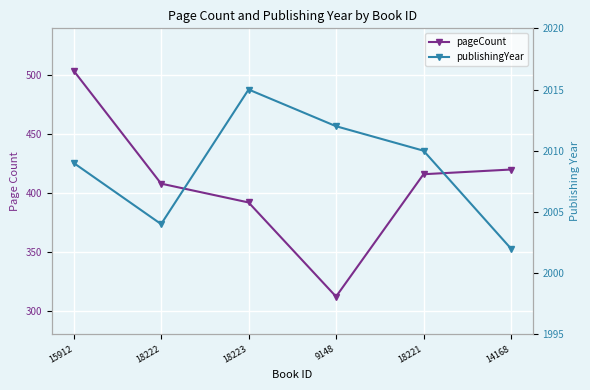

Where is the first local minimum for publishingYear?

18222